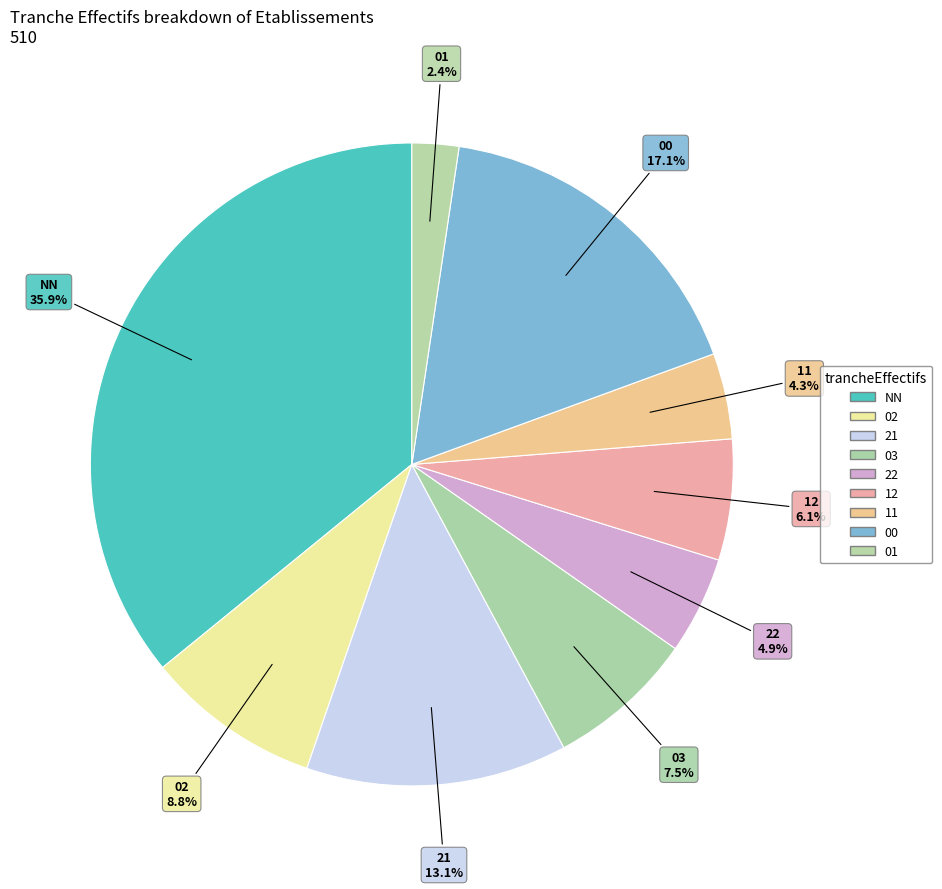

How many slices are in this pie chart?

9